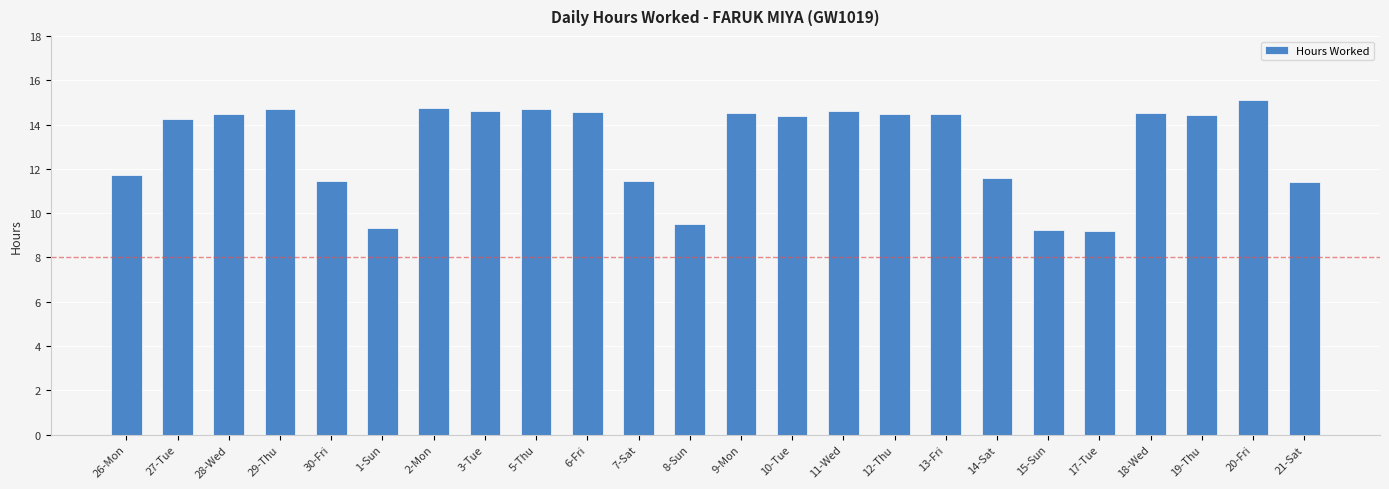

Where does the data first go above 14?

27-Tue